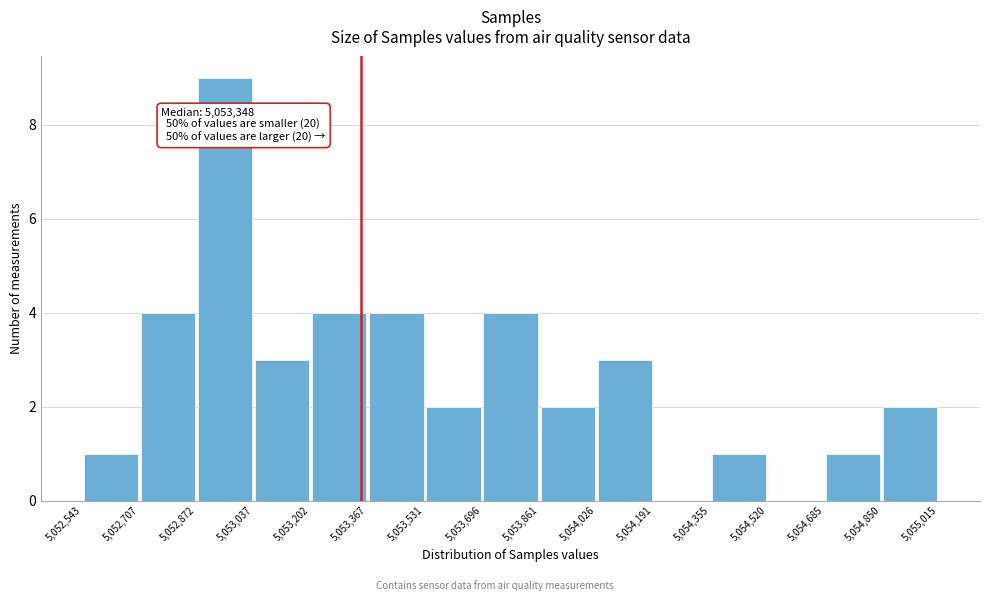

Over which range of the x-axis is the bar tallest?

5,052,872 to 5,053,037